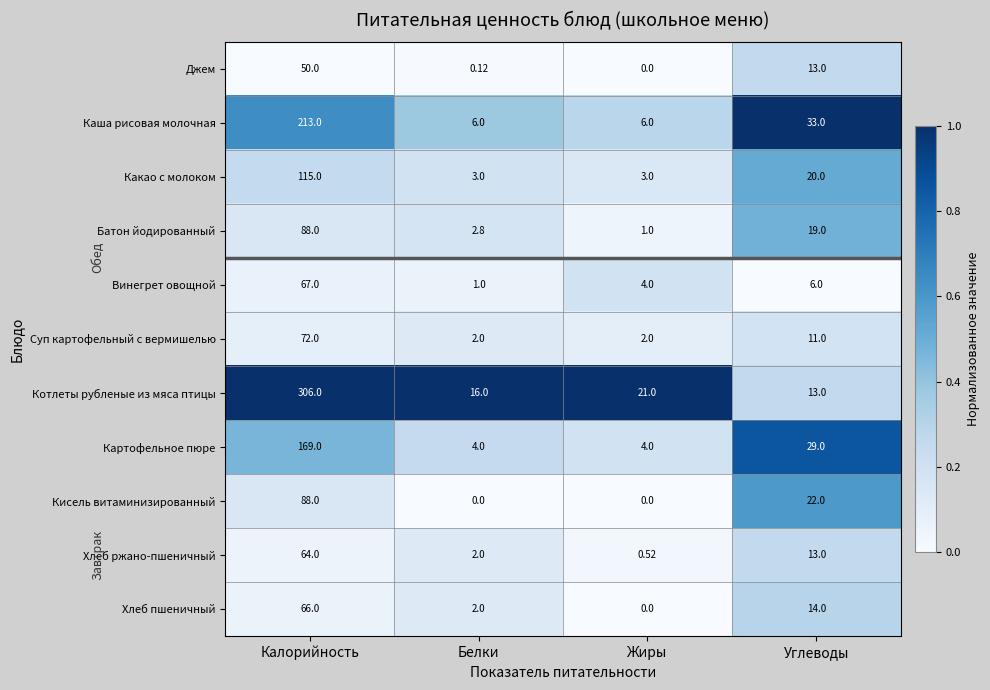

At which category is the sum across all series the highest?

Калорийность